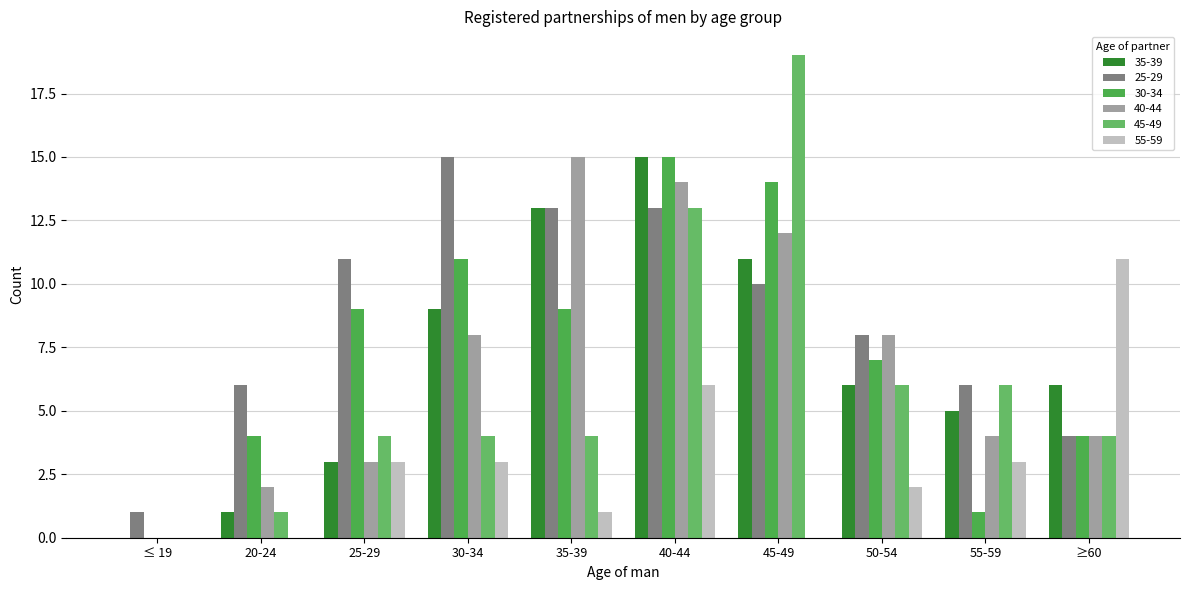

What is the average value of the 55-59 series?

3